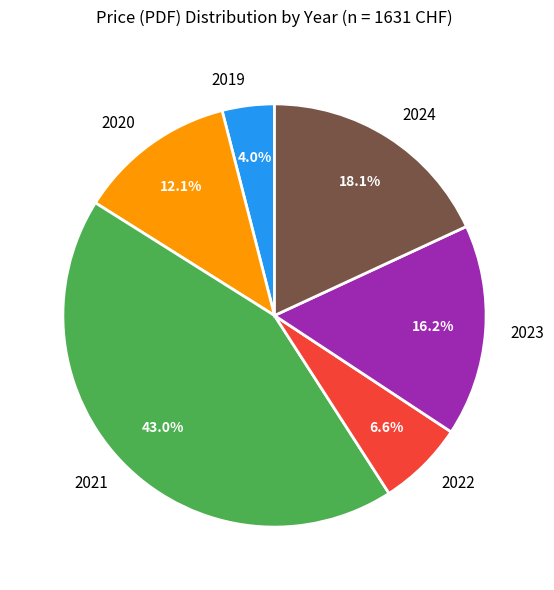

What percentage is the 2024 slice, to the nearest percent?

18%